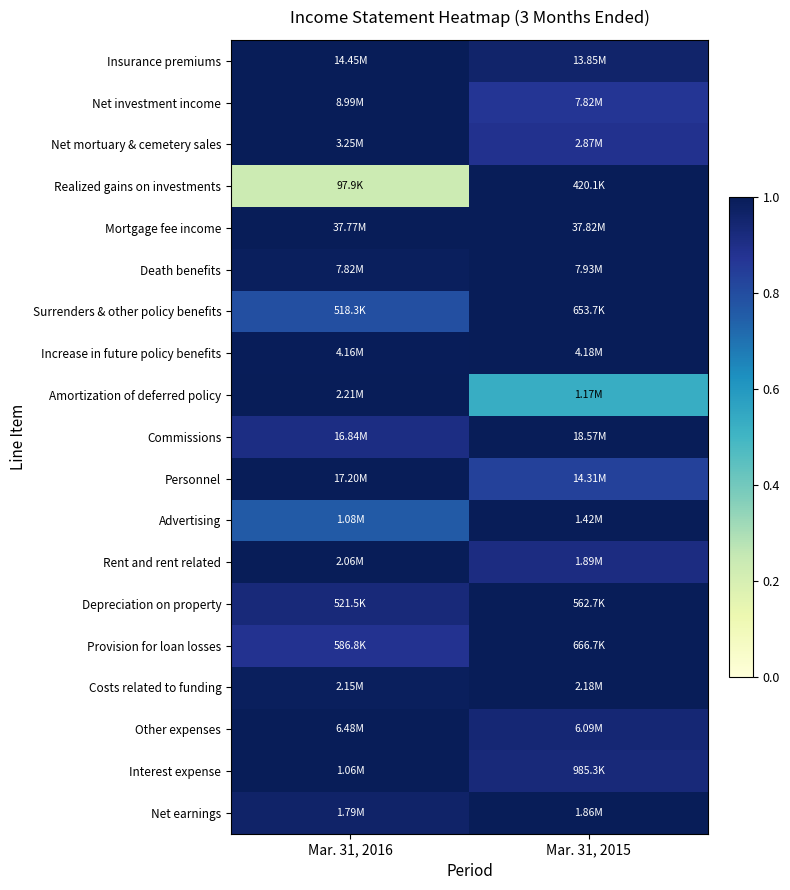

Reading right to left, transcribe all the data shown in this chart.

Insurance premiums: Mar. 31, 2015=1.0	Mar. 31, 2016=1.0
Net investment income: Mar. 31, 2015=0.9	Mar. 31, 2016=1.0
Net mortuary & cemetery sales: Mar. 31, 2015=0.9	Mar. 31, 2016=1.0
Realized gains on investments: Mar. 31, 2015=1.0	Mar. 31, 2016=0.2
Mortgage fee income: Mar. 31, 2015=1.0	Mar. 31, 2016=1.0
Death benefits: Mar. 31, 2015=1.0	Mar. 31, 2016=1.0
Surrenders & other policy benefits: Mar. 31, 2015=1.0	Mar. 31, 2016=0.8
Increase in future policy benefits: Mar. 31, 2015=1.0	Mar. 31, 2016=1.0
Amortization of deferred policy: Mar. 31, 2015=0.5	Mar. 31, 2016=1.0
Commissions: Mar. 31, 2015=1.0	Mar. 31, 2016=0.9
Personnel: Mar. 31, 2015=0.8	Mar. 31, 2016=1.0
Advertising: Mar. 31, 2015=1.0	Mar. 31, 2016=0.8
Rent and rent related: Mar. 31, 2015=0.9	Mar. 31, 2016=1.0
Depreciation on property: Mar. 31, 2015=1.0	Mar. 31, 2016=0.9
Provision for loan losses: Mar. 31, 2015=1.0	Mar. 31, 2016=0.9
Costs related to funding: Mar. 31, 2015=1.0	Mar. 31, 2016=1.0
Other expenses: Mar. 31, 2015=0.9	Mar. 31, 2016=1.0
Interest expense: Mar. 31, 2015=0.9	Mar. 31, 2016=1.0
Net earnings: Mar. 31, 2015=1.0	Mar. 31, 2016=1.0